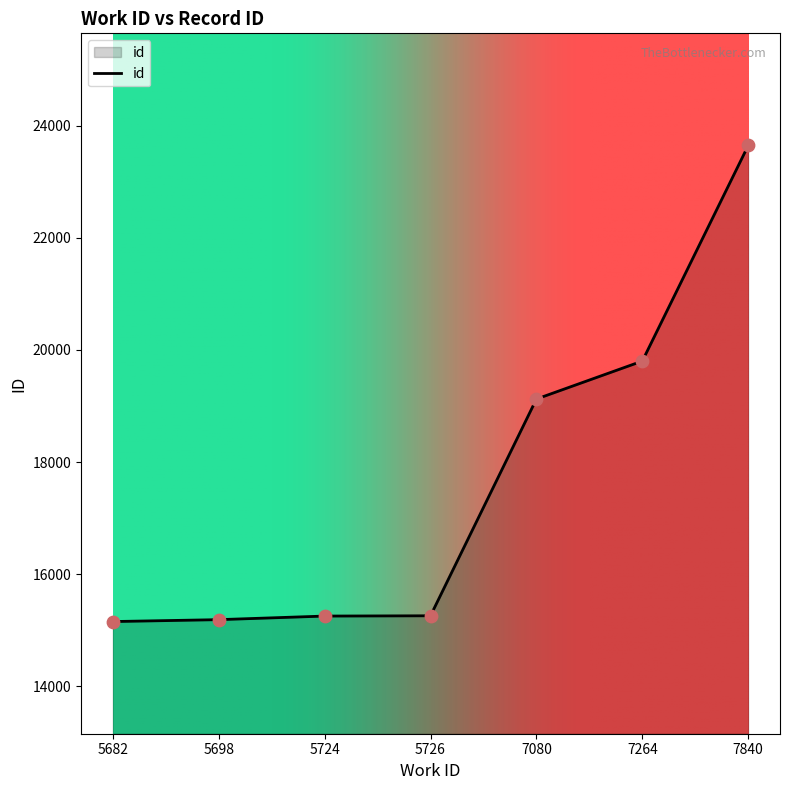

What is the change in value from 5698 to 5724?

+64